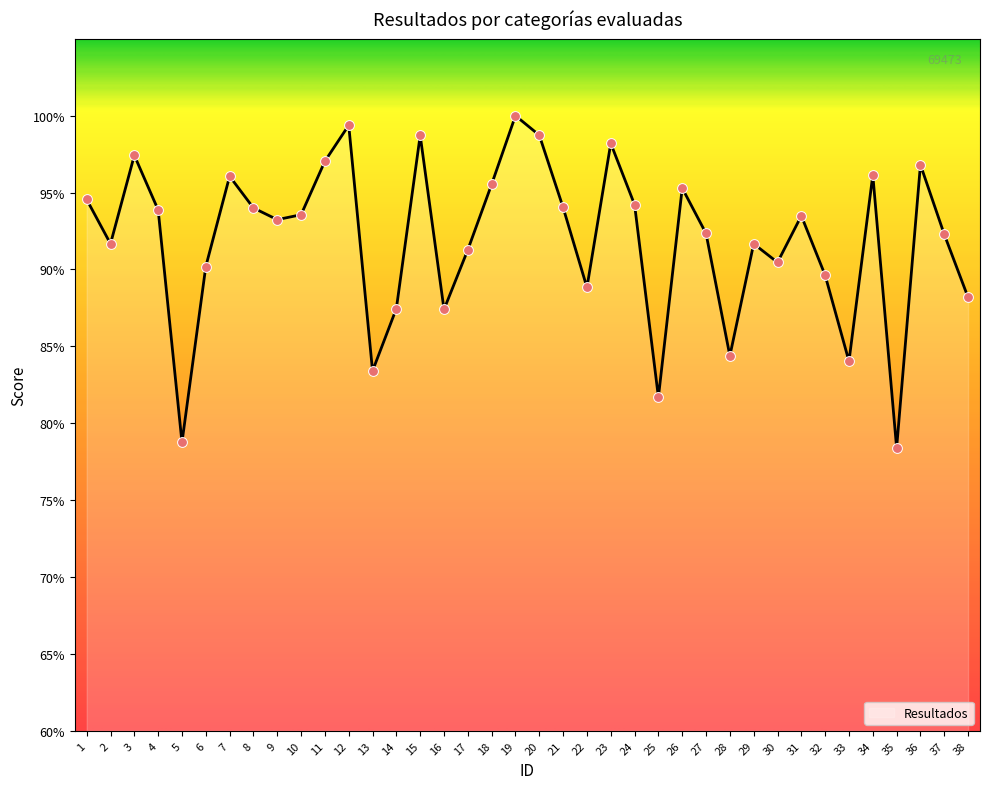

Between 20 and 25, which is larger?

20